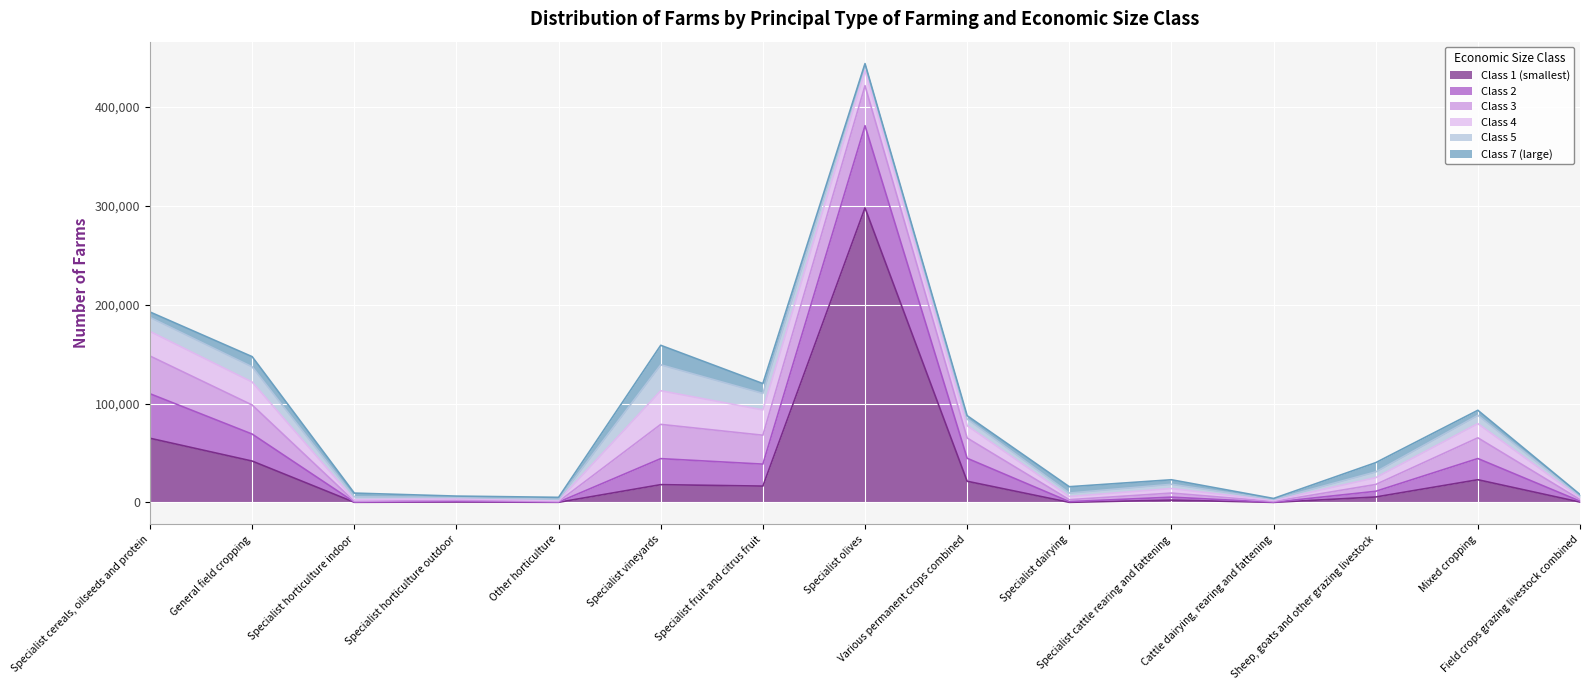

True or false: Class 5 has a value of 7229 at Specialist cattle rearing and fattening.

False